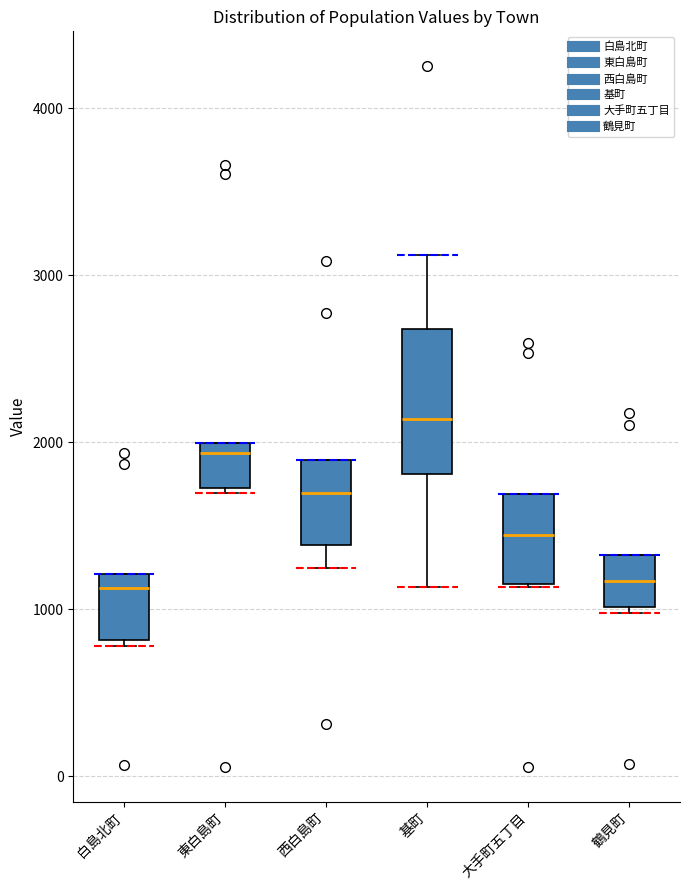

Reading left to right, read every box against the y-axis: the position of its median line, the range the box covers, and the ends of its whiskers. The values are not printed on the chart, so give them approximately, as read against the axis.

白島北町: median 1100, box 800 to 1200, whiskers 800 (just below the box's lower edge) to 1200
東白島町: median 1900, box 1700 to 2000, whiskers 1700 to 2000
西白島町: median 1700, box 1400 to 1900, whiskers 1200 to 1900
基町: median 2100, box 1800 to 2700, whiskers 1100 to 3100
大手町五丁目: median 1400, box 1100 to 1700, whiskers 1100 to 1700
鶴見町: median 1200, box 1000 to 1300, whiskers 1000 (just below the box's lower edge) to 1300